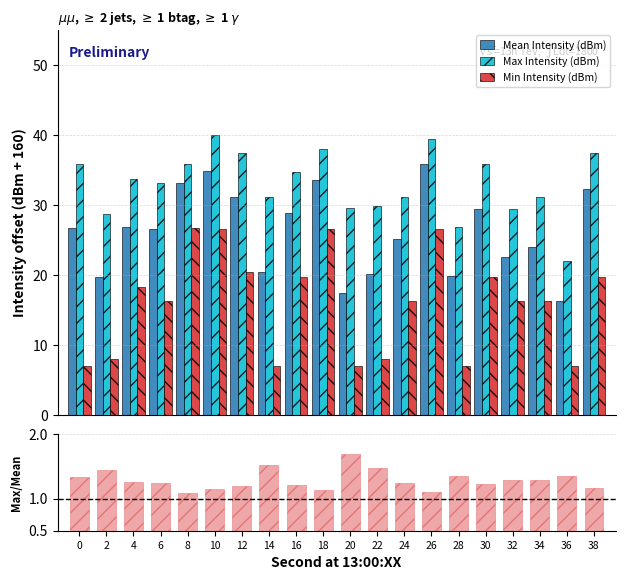

Where is Min Intensity (dBm) nearest to the value 16?

6